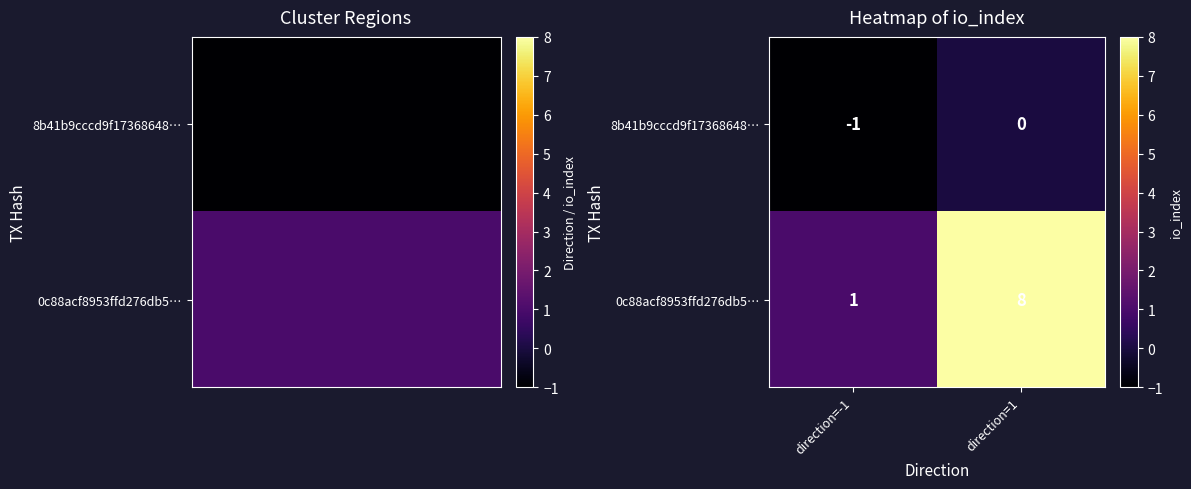

Rank the series at direction=-1 from lowest to highest value.

8b41b9cccd9f17368648…, 0c88acf8953ffd276db5…